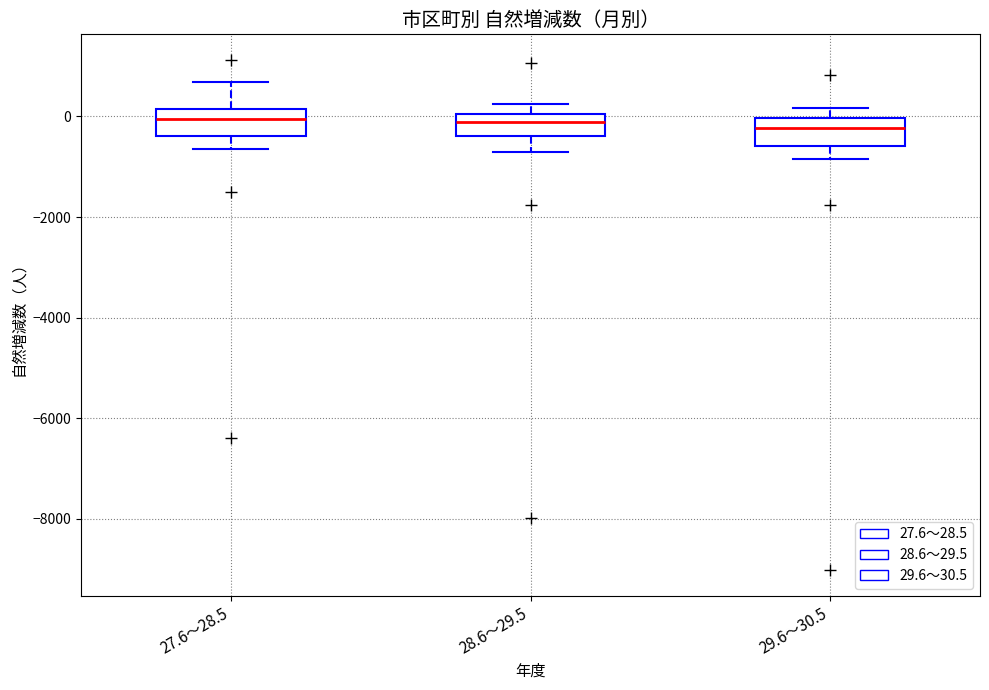

Where is the upper edge of the box for 27.6～28.5 on the y-axis? The values are not printed on the chart, so give them approximately, as read against the axis.

200